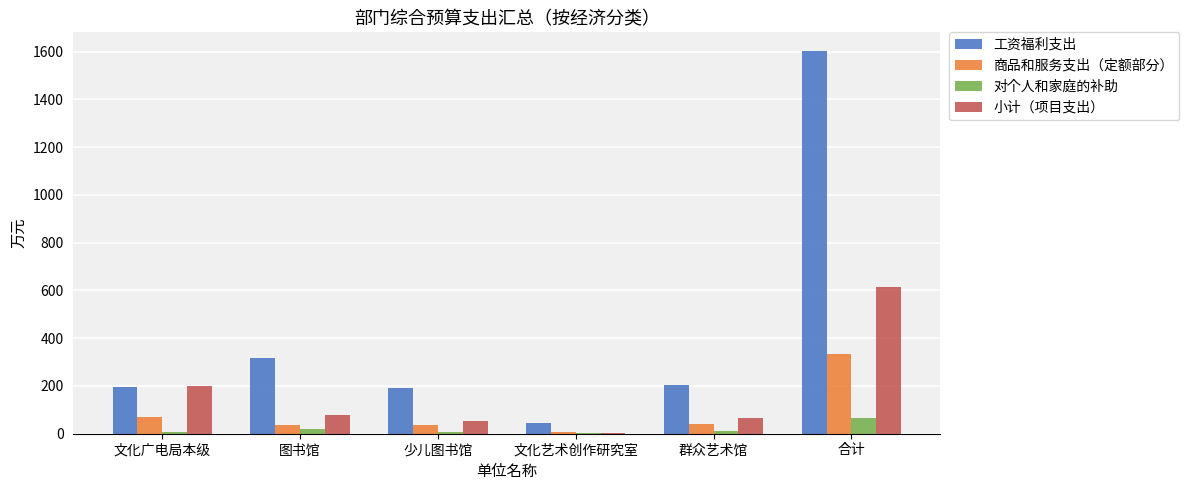

Is it true that 工资福利支出 equals 63.0 at 群众艺术馆?

False